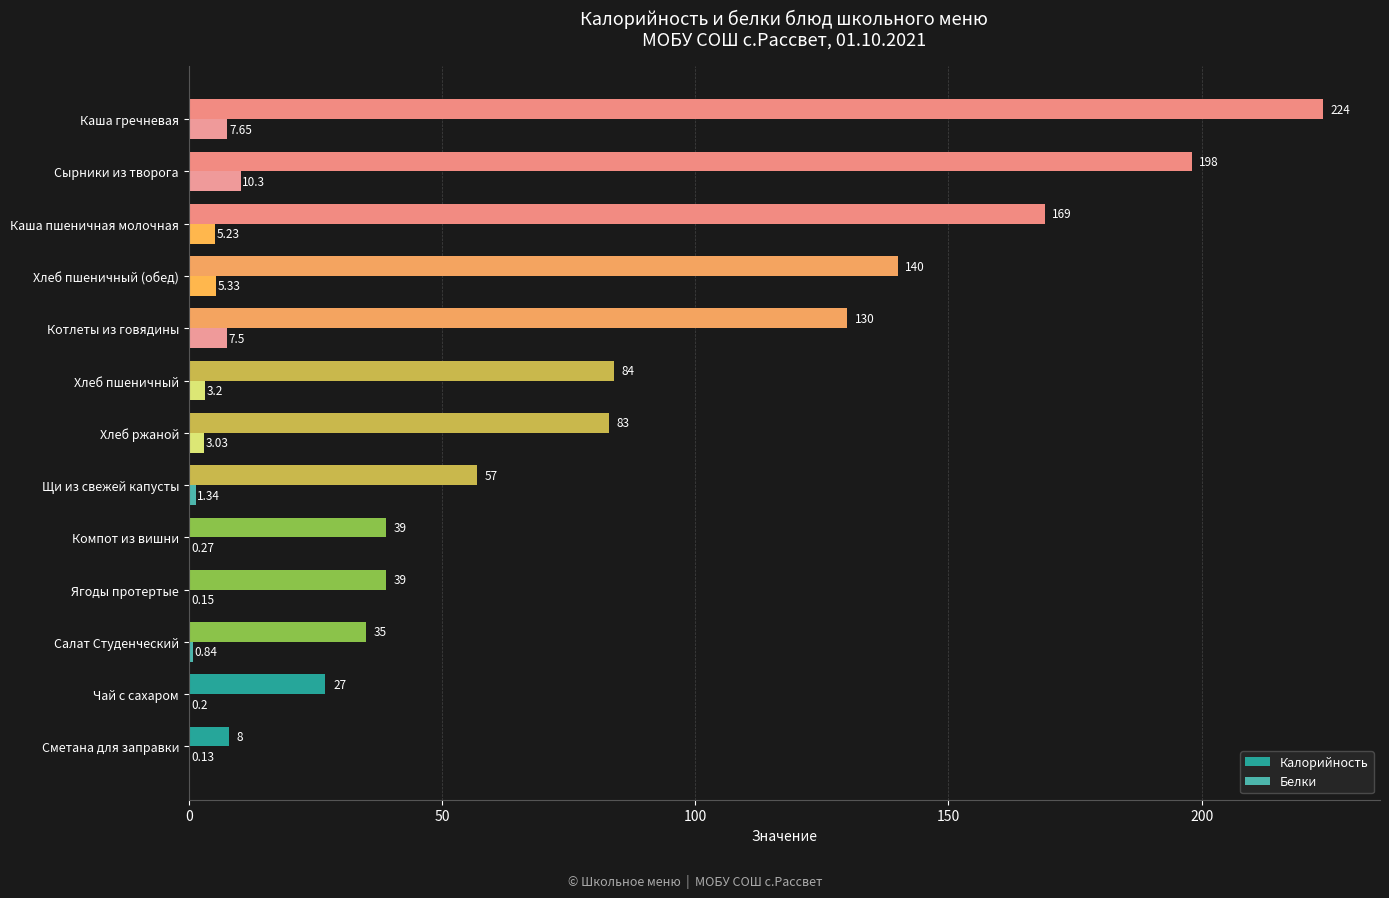

Which series changed the most between Щи из свежей капусты and Хлеб пшеничный (обед)?

Калорийность